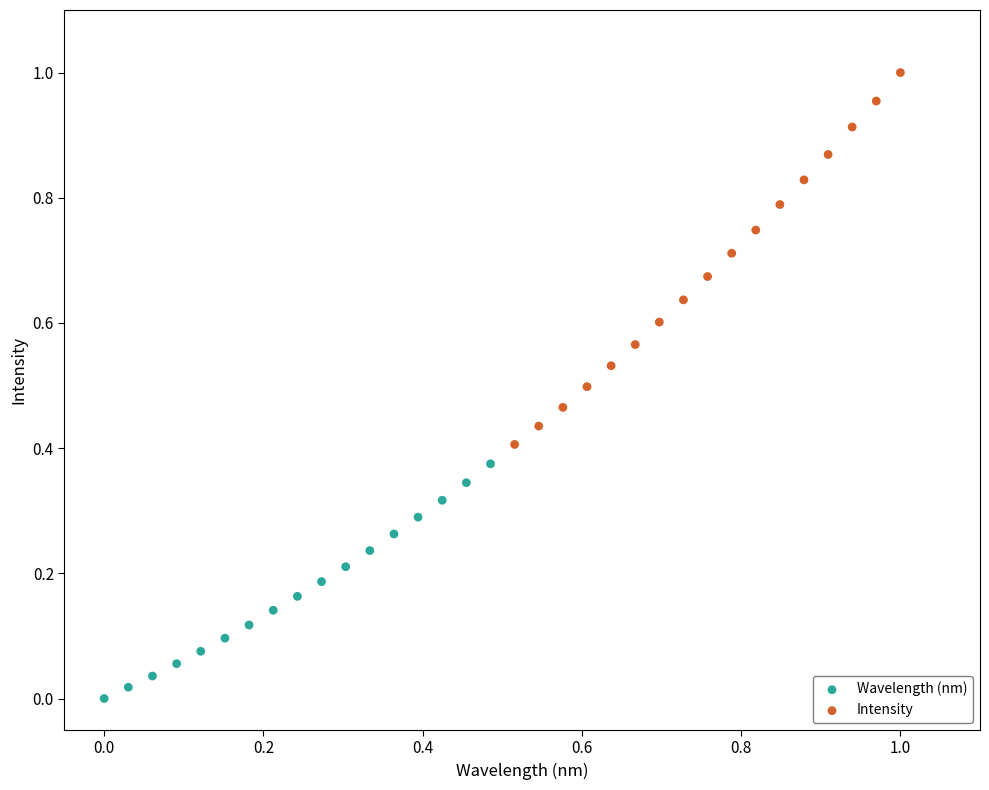

Which series contains the lowest Y value?

Wavelength (nm)